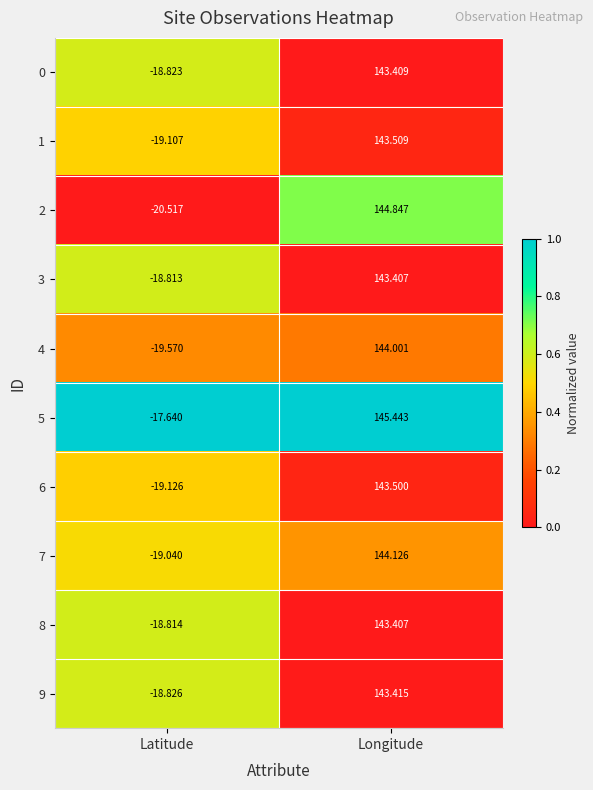

Where does the 9 series first go above 143?

Longitude